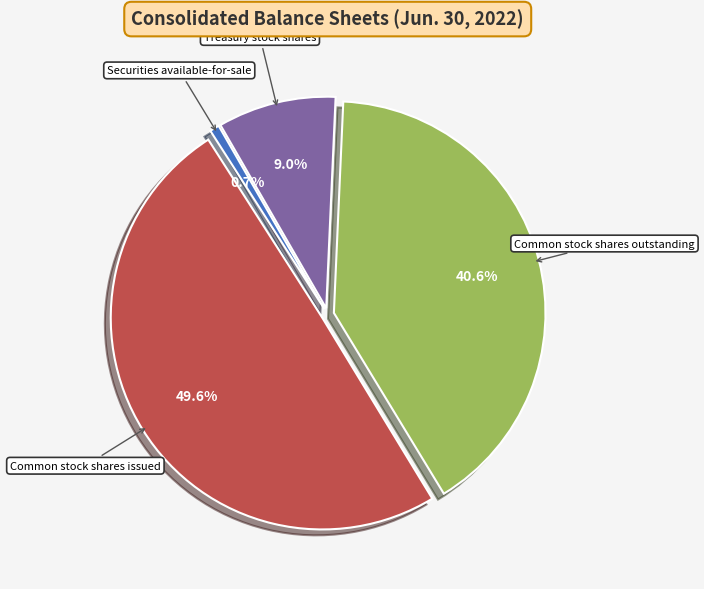

Count the number of slices in the pie.

4